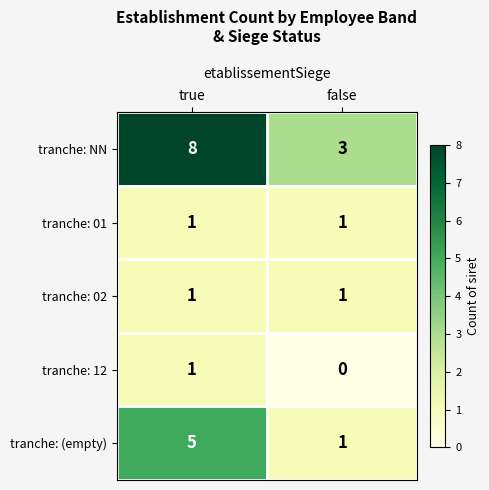

Which series has the widest spread of values?

tranche: NN